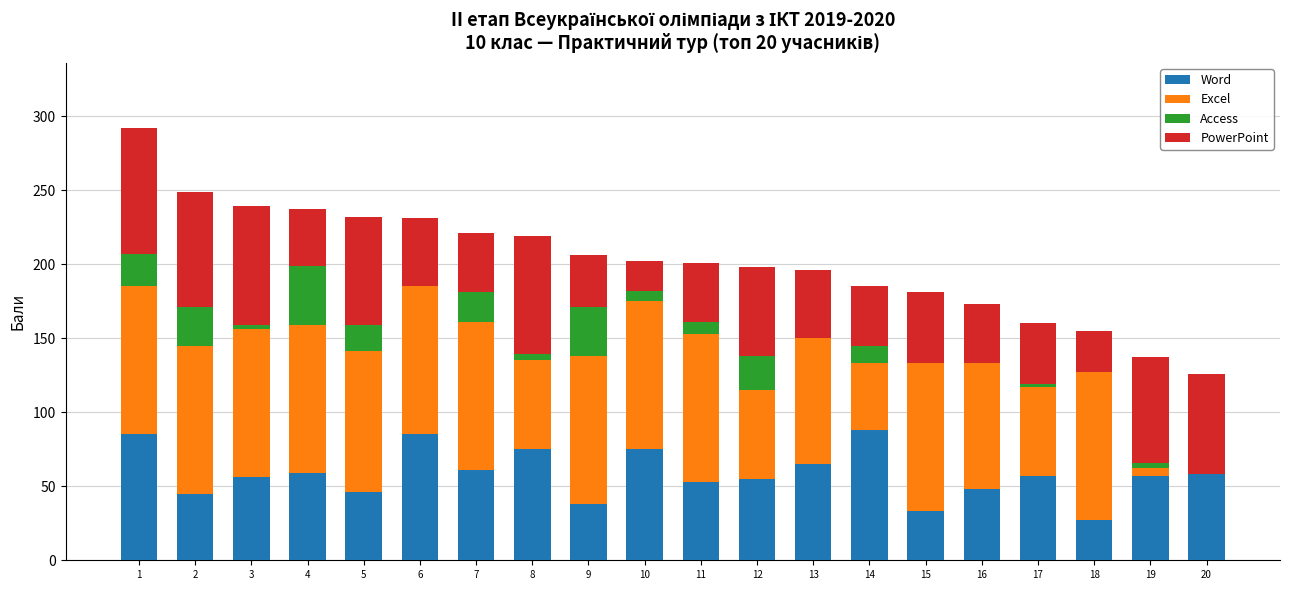

The Word series shows 61 at 7. True or false?

True